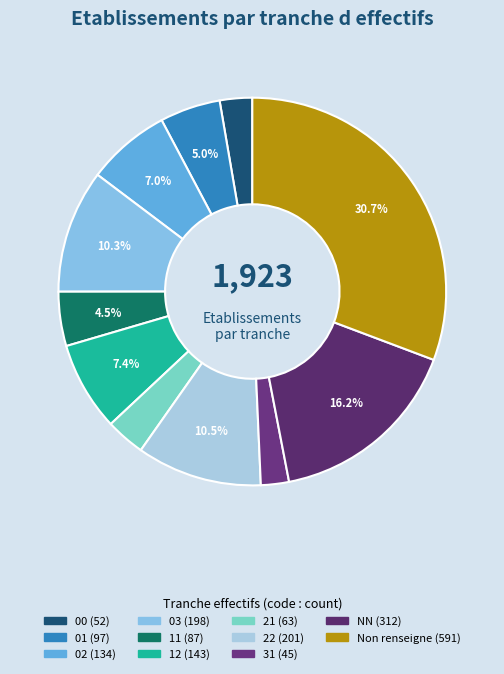

How many slices are in this pie chart?

11